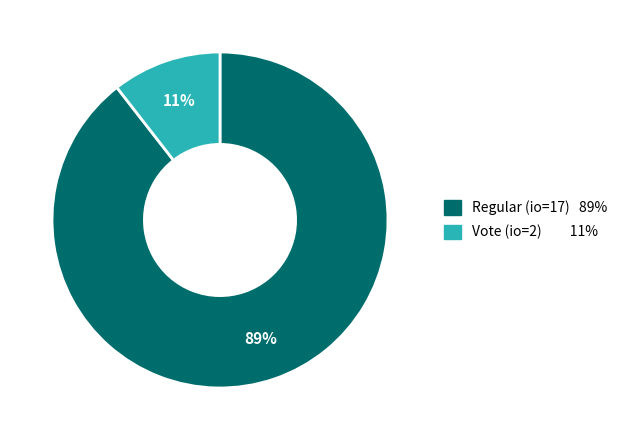

Does any single category account for the majority?

Yes